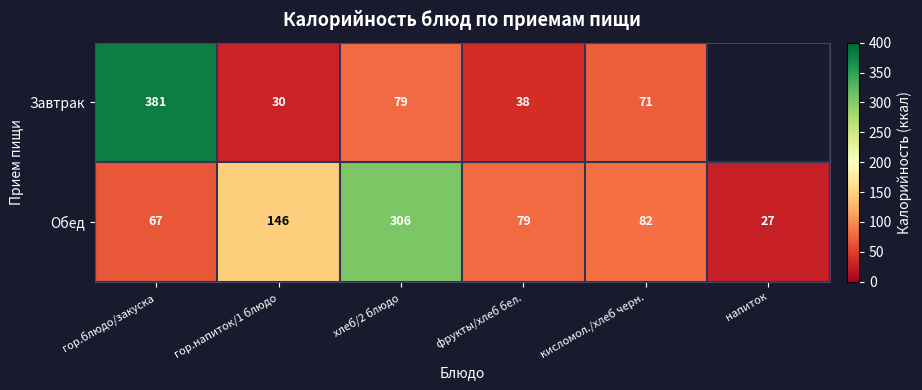

The Завтрак series shows 57.1 at фрукты/хлеб бел.. True or false?

False